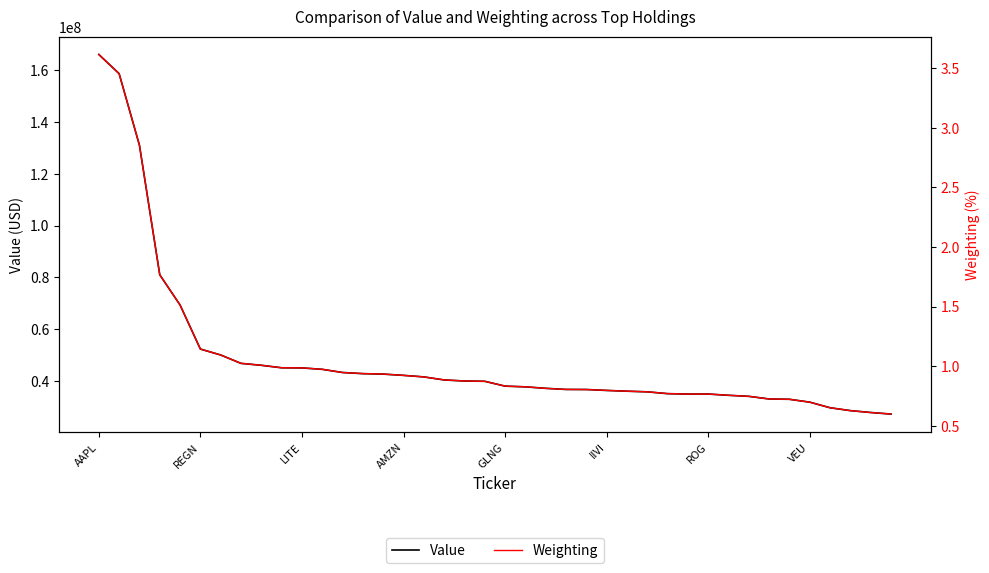

What is the total value across all series at 16?

41699000.9